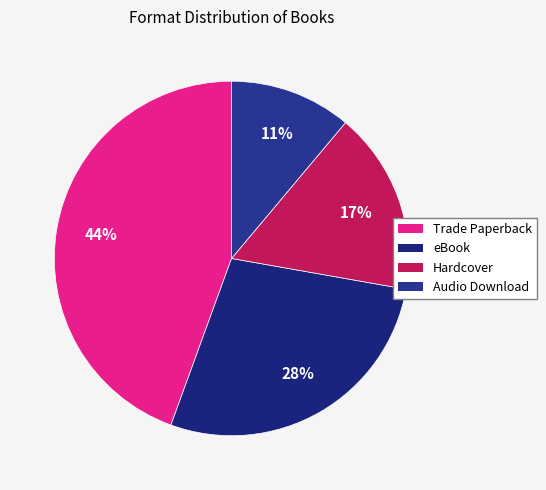

To the nearest percent, what is the difference between the eBook and Audio Download slice percentages?

17%